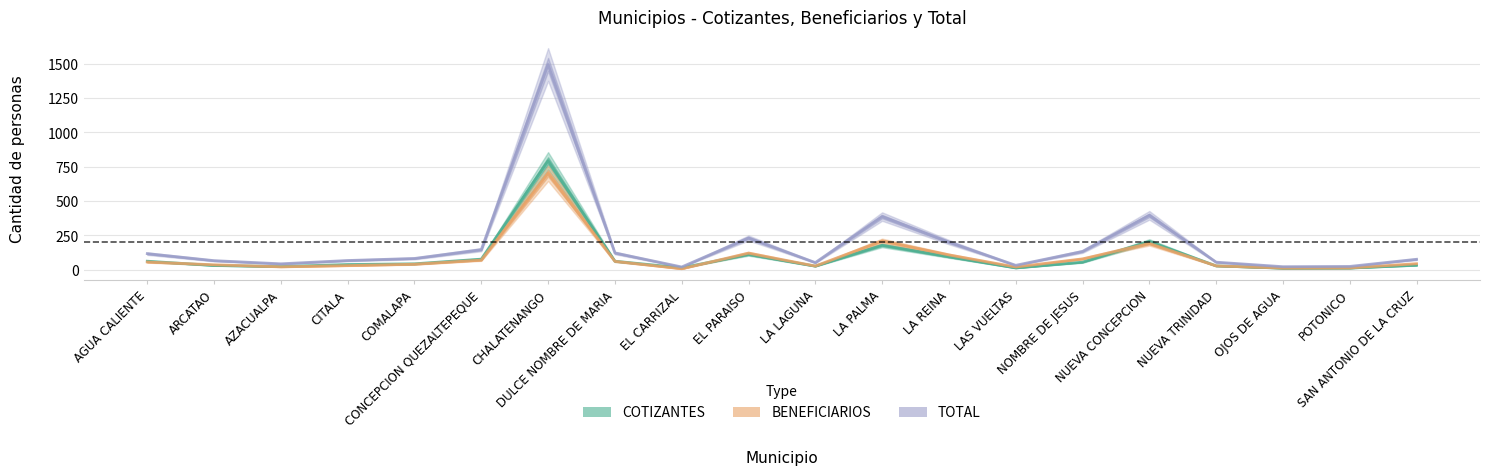

Rank the series at LA PALMA from lowest to highest value.

COTIZANTES, BENEFICIARIOS, TOTAL